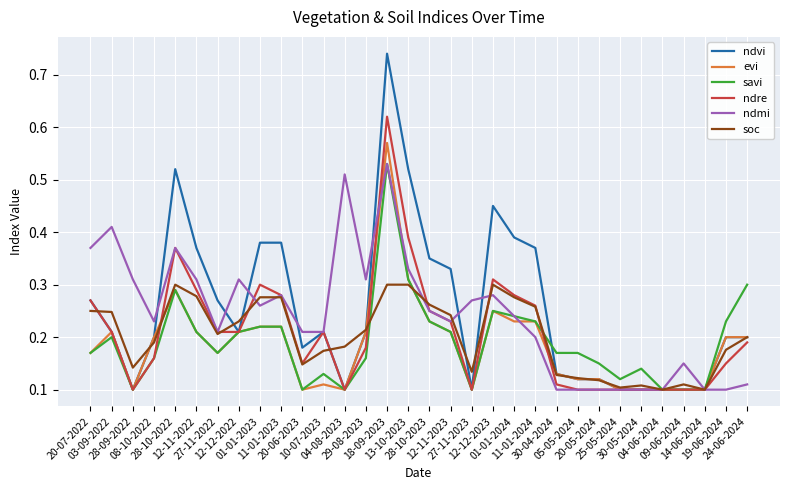

Which category has the highest value across all series?

18-09-2023